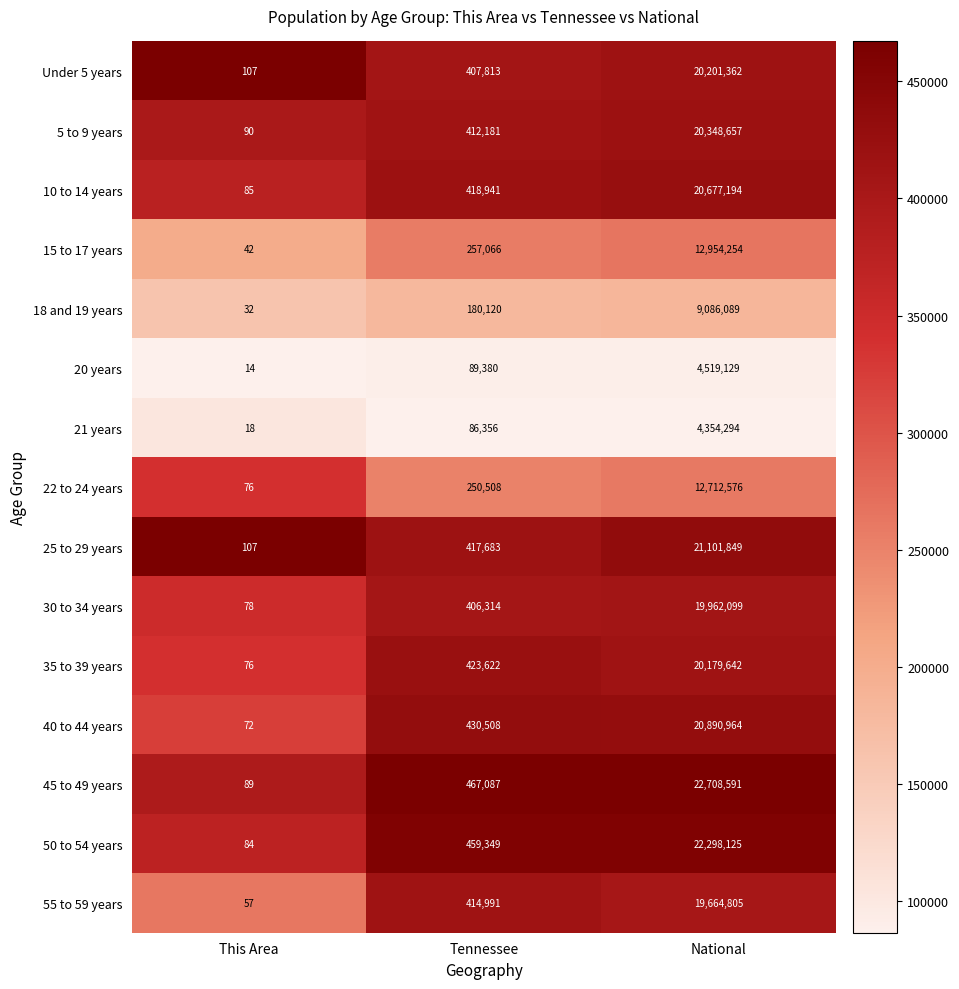

Which series has the largest total across all categories?

45 to 49 years